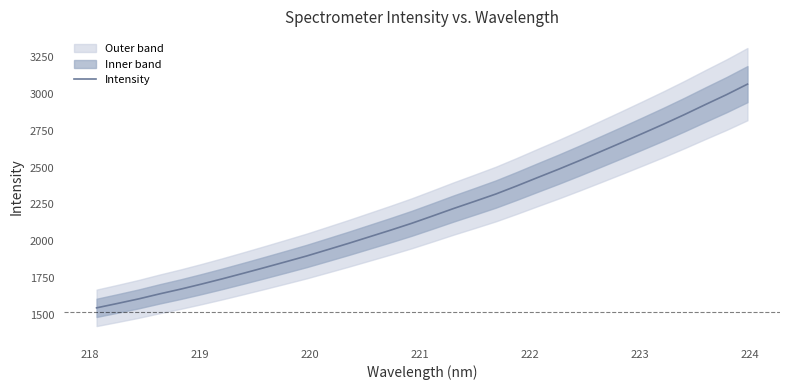

What is the lowest value of the Intensity series?

1547.6